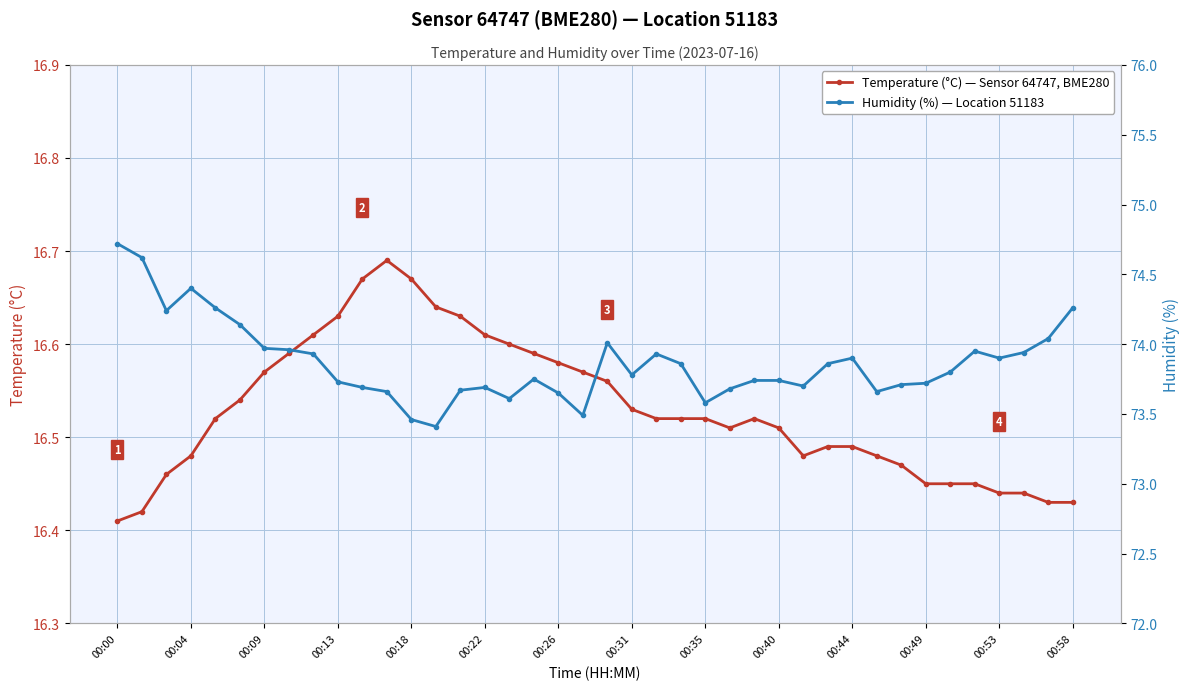

Which series has the largest range (max minus min)?

humidity